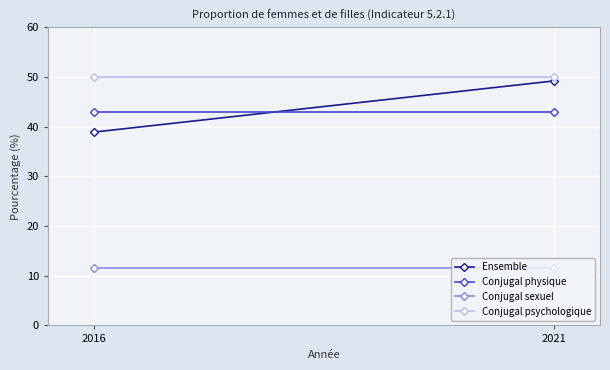

At which label is Conjugal psychologique closest to 50?

2016